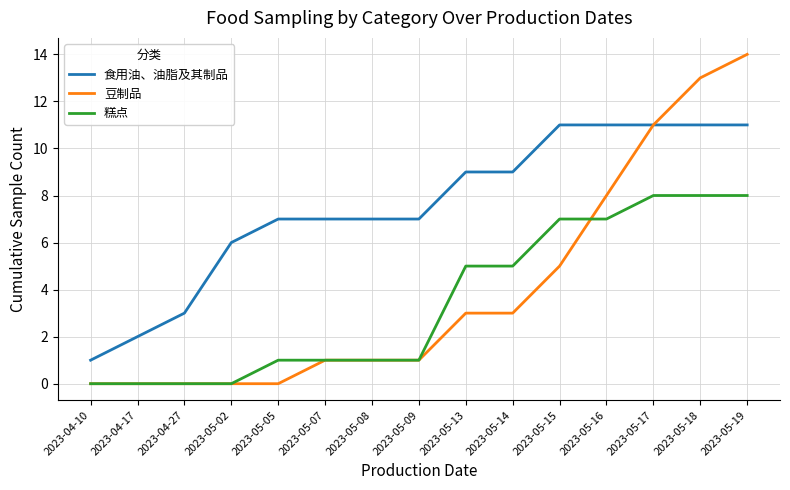

Is the value of 食用油、油脂及其制品 at 2023-05-07 greater than the value of 豆制品 at 2023-05-08?

Yes